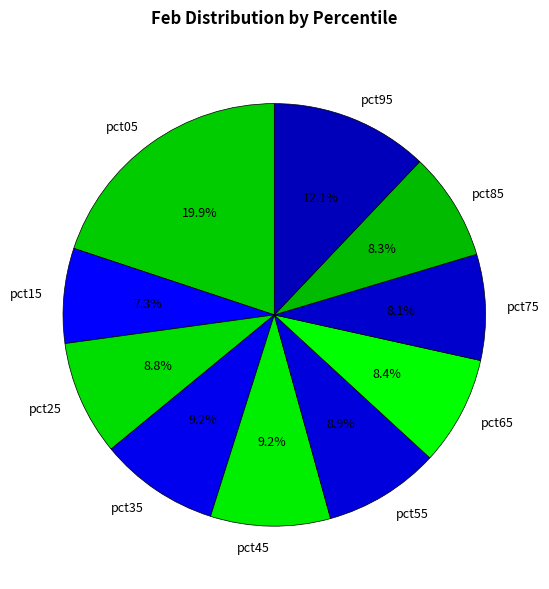

How many slices are in this pie chart?

10